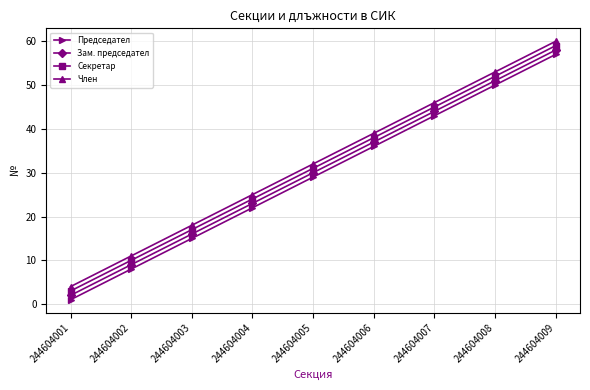

What is the smallest value displayed?

1